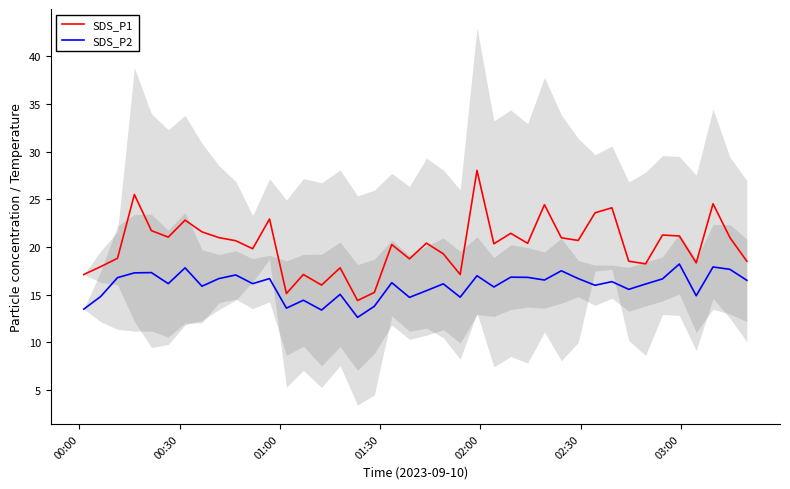

What is the minimum value for SDS_P1?

14.4